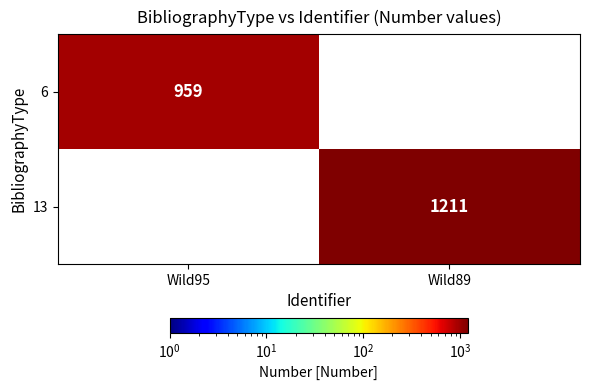

The 6 series shows 959 at Wild95. True or false?

True